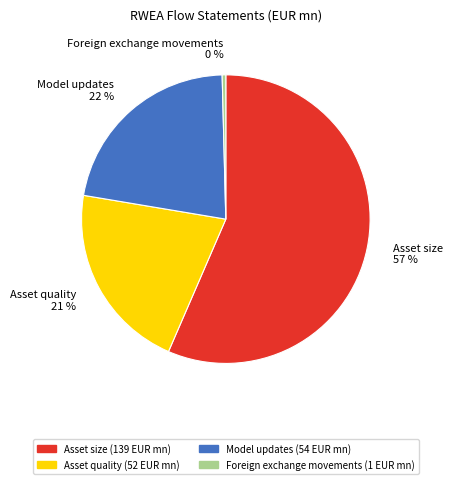

How many slices are in this pie chart?

4